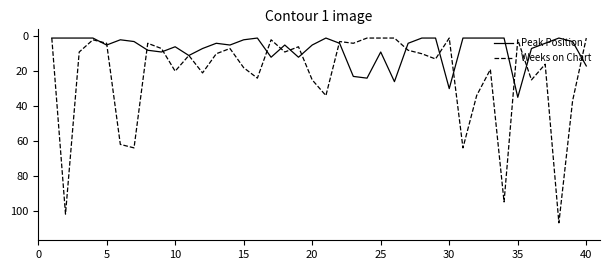

Which series has the largest range (max minus min)?

Weeks on Chart